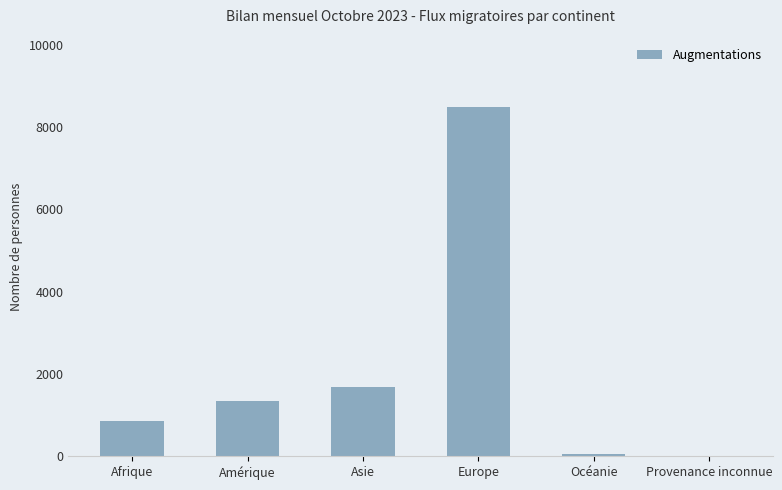

Reading left to right, what are all the values shown in this chart?

Afrique=867	Amérique=1332	Asie=1682	Europe=8474	Océanie=54	Provenance inconnue=8